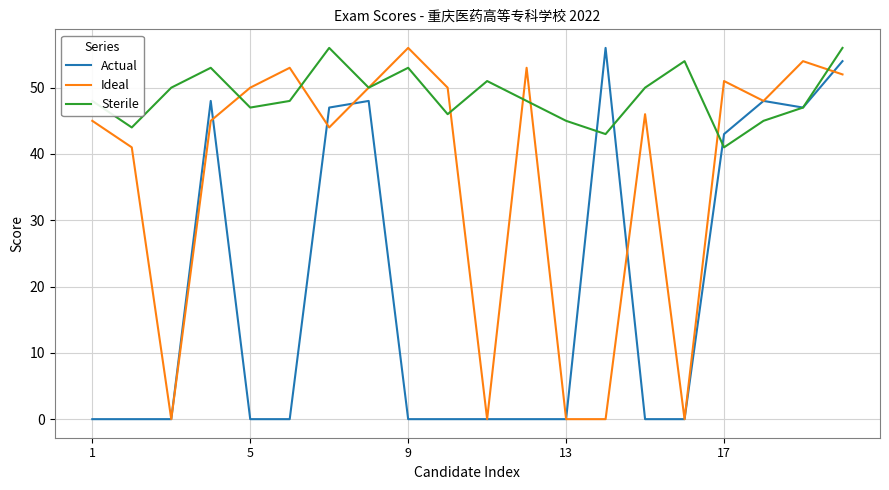

How many lines are shown in the chart?

3